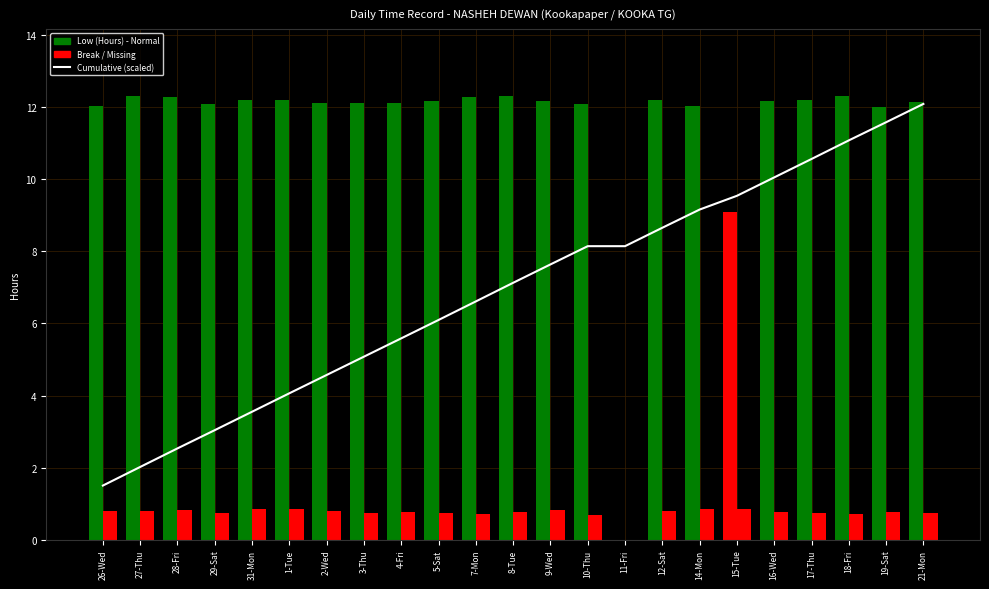

The Cumulative Hours (scaled) series shows 3.0 at 29-Sat. True or false?

True